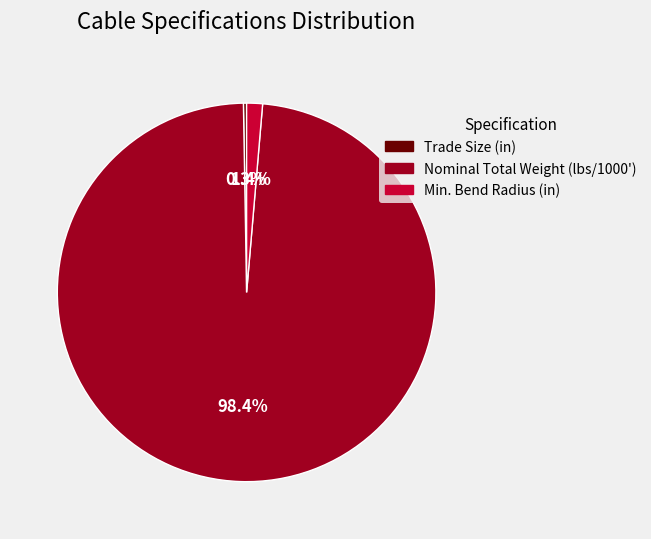

Is there a majority slice in this chart?

Yes